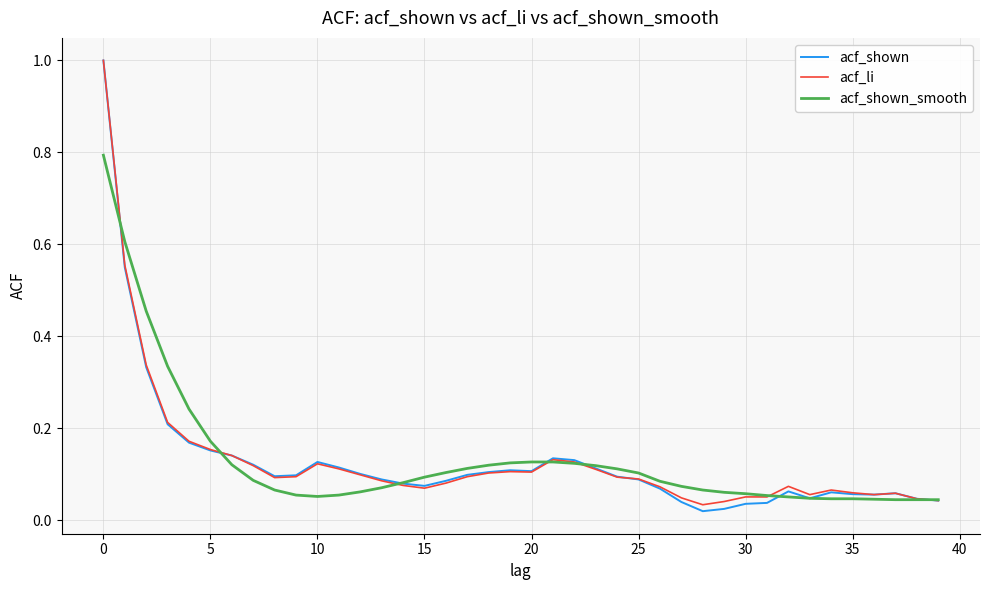

Which series has the widest spread of values?

acf_shown